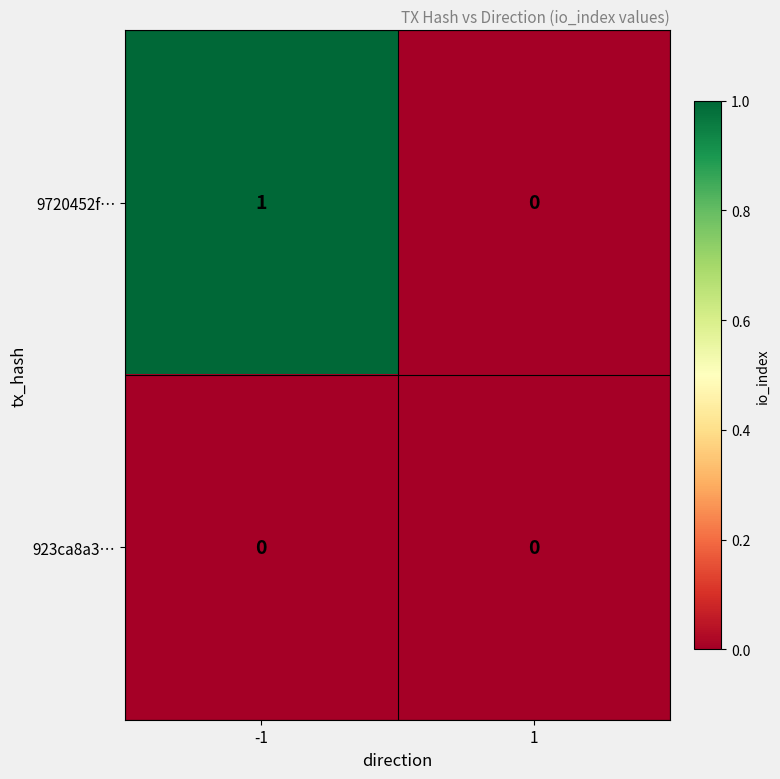

Which series has the largest total across all categories?

9720452f…